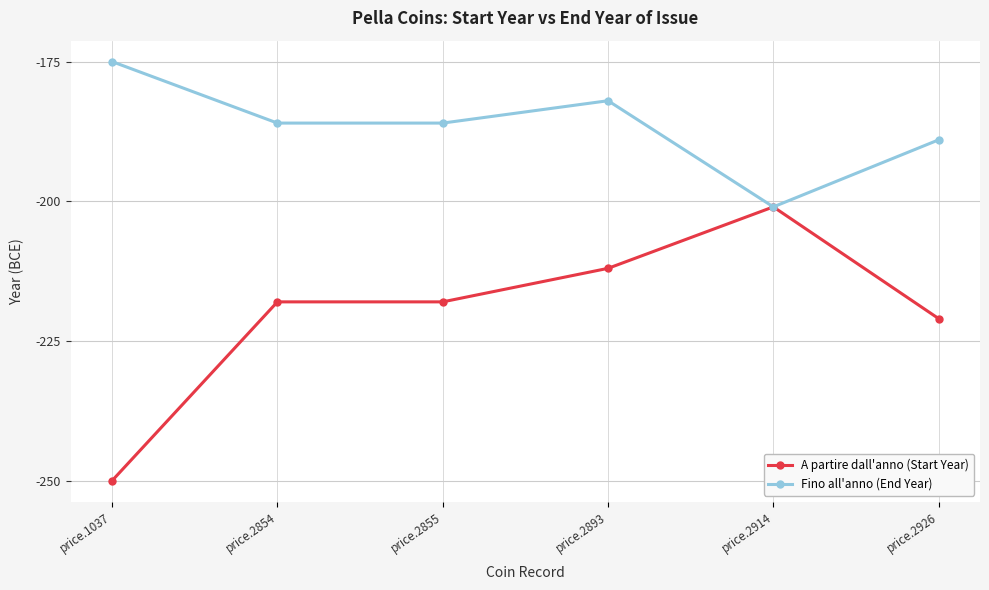

Is it true that Fino all'anno (End Year) equals -90 at price.2914?

False